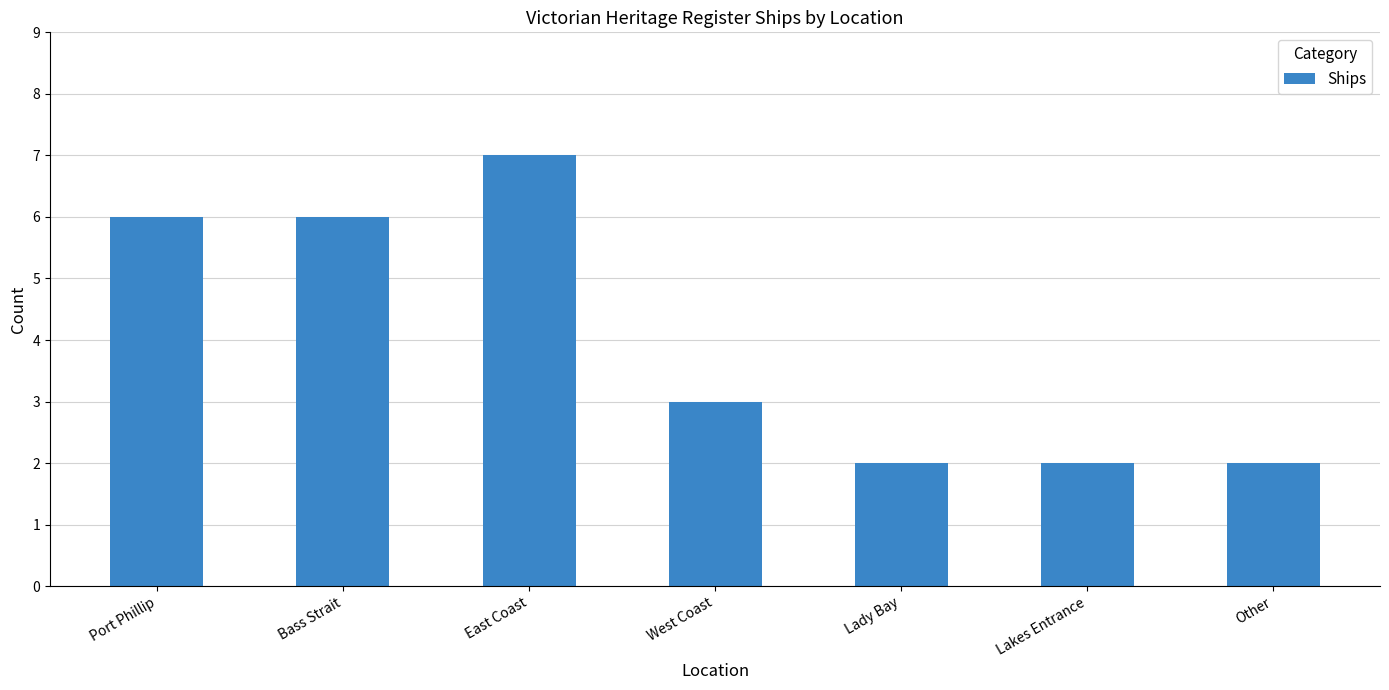

What is the value of the 5th bar from the left?

2